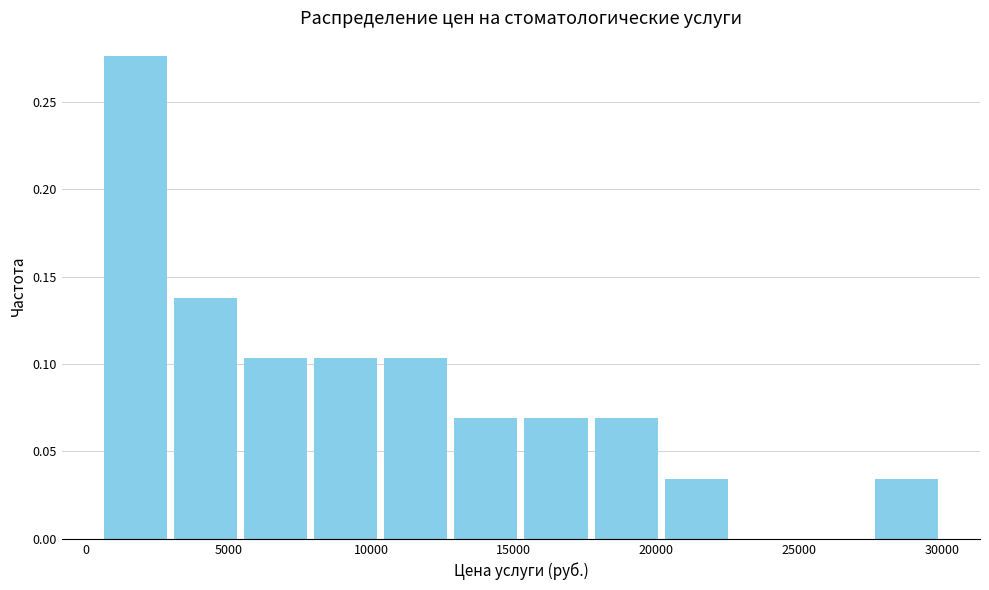

Over which range of the x-axis is the bar tallest?

500 to 3000